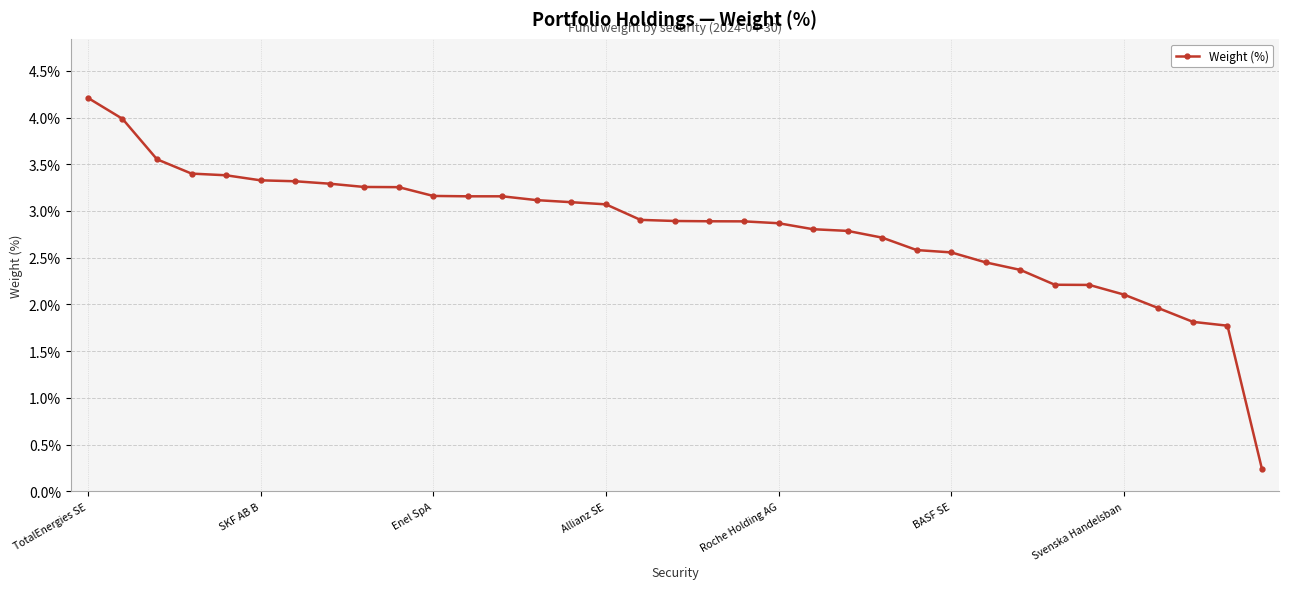

What is the difference between the maximum and minimum values?

4.0